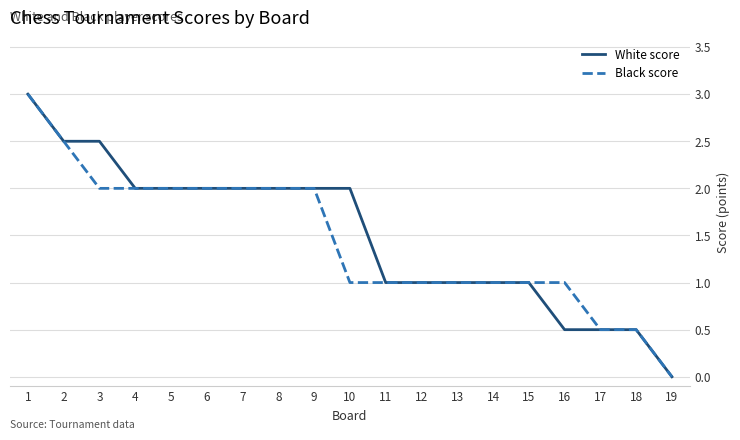

What is the maximum value for Black score?

3.0